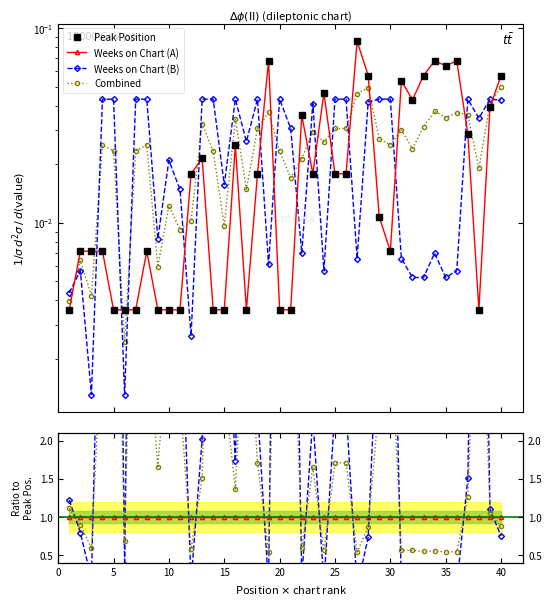

At which label is Peak Position closest to 0?

1